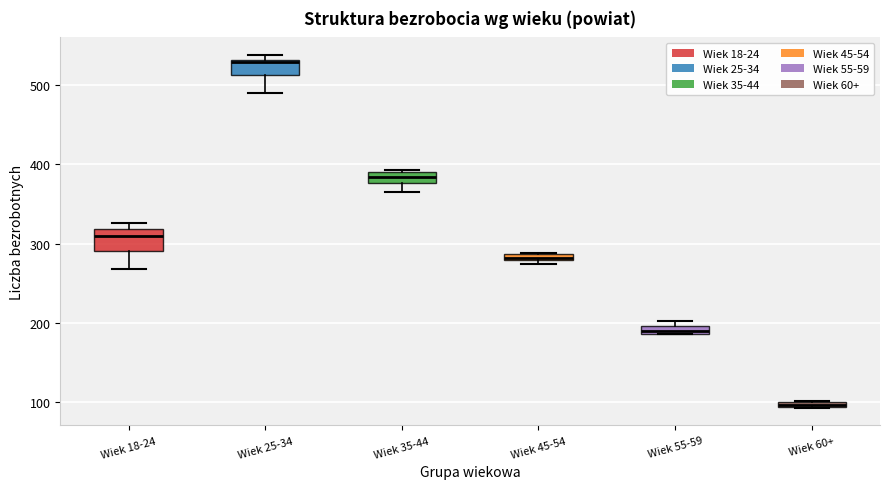

Where is the lower edge of the box for Wiek 60+ on the y-axis? The values are not printed on the chart, so give them approximately, as read against the axis.

90